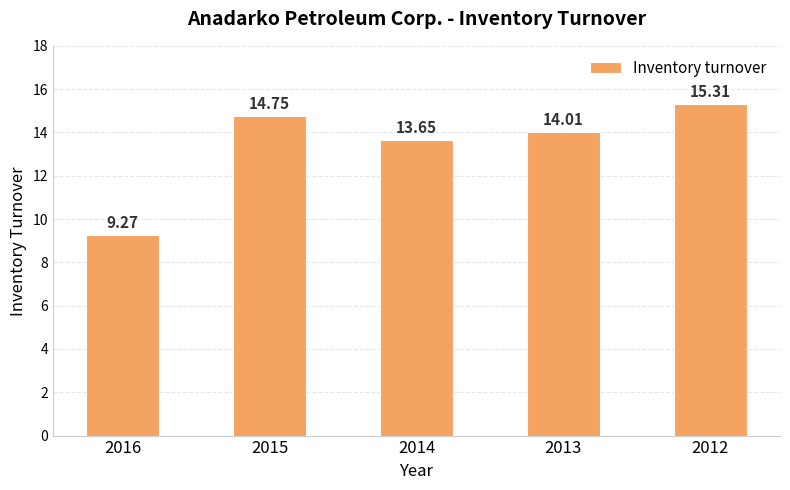

What is the sum of the values at 2014 and 2015?

28.4